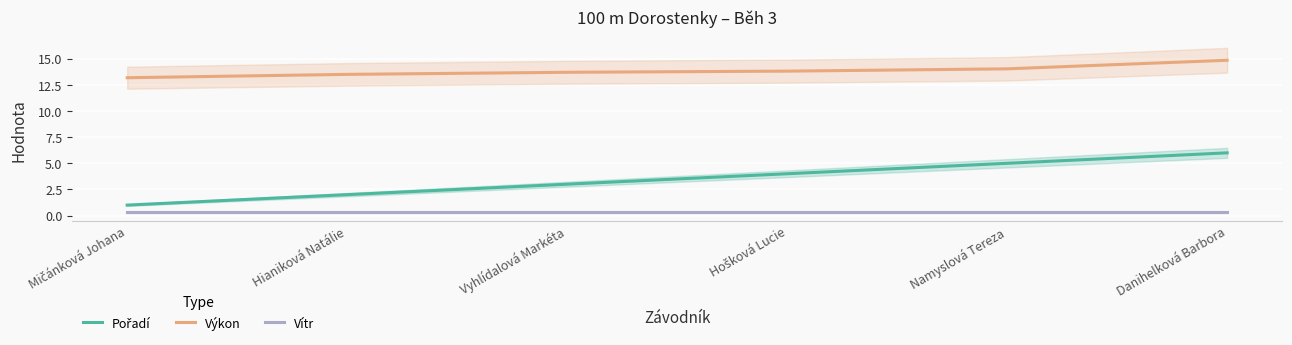

Rank the series by their average value, from lowest to highest.

Vítr, Pořadí, Výkon